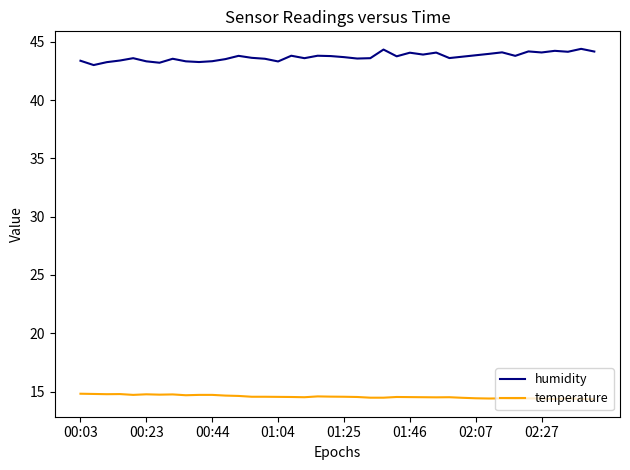

List the series in order of their overall mean, highest first.

humidity, temperature